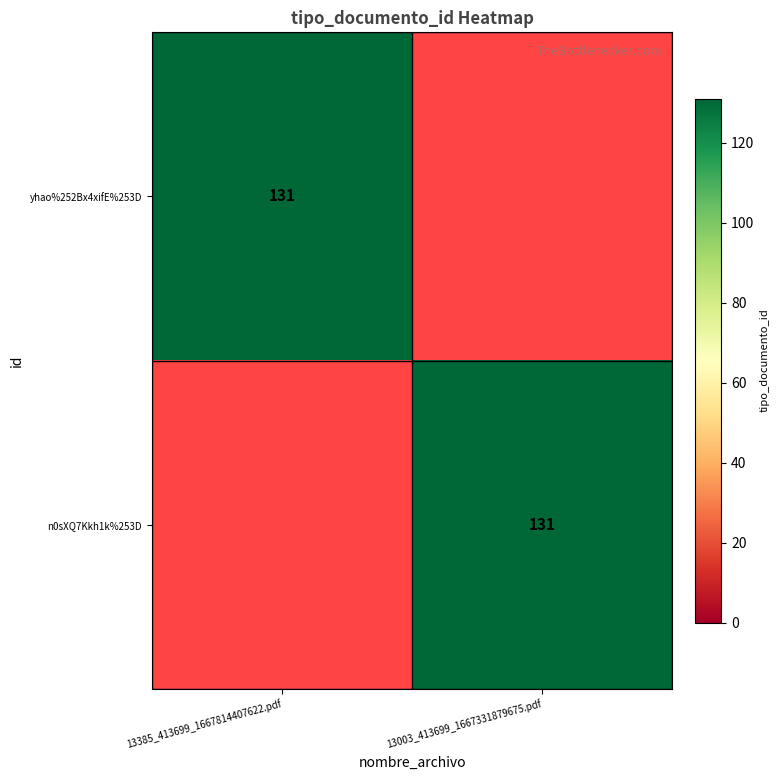

What is the difference between the highest and lowest values at 13003_413699_1667331879675.pdf?

131